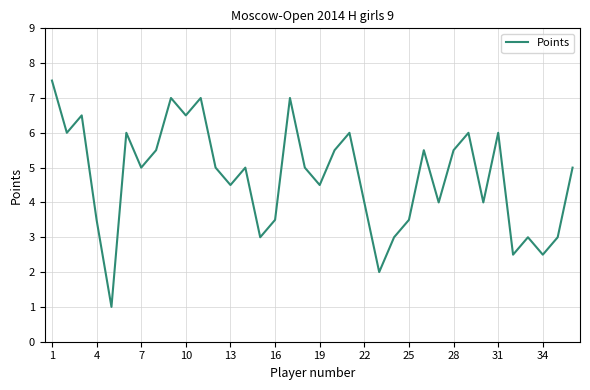

What is the difference between the maximum and minimum values?

6.5